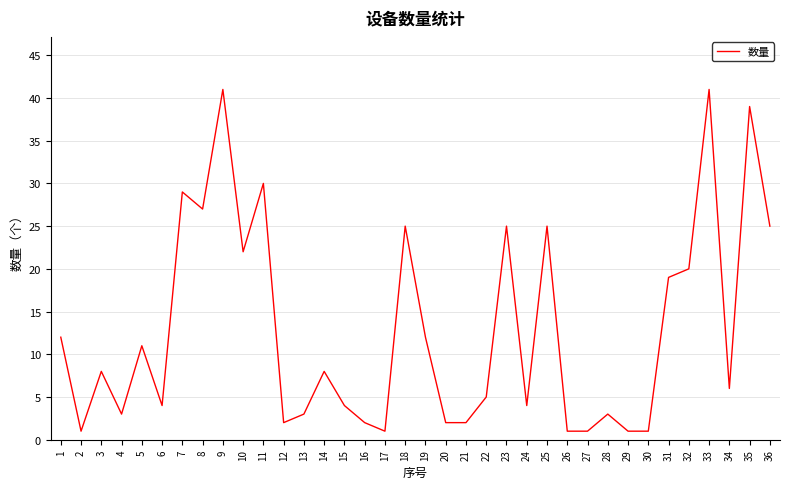

Is it true that the value at 12 is 2?

True